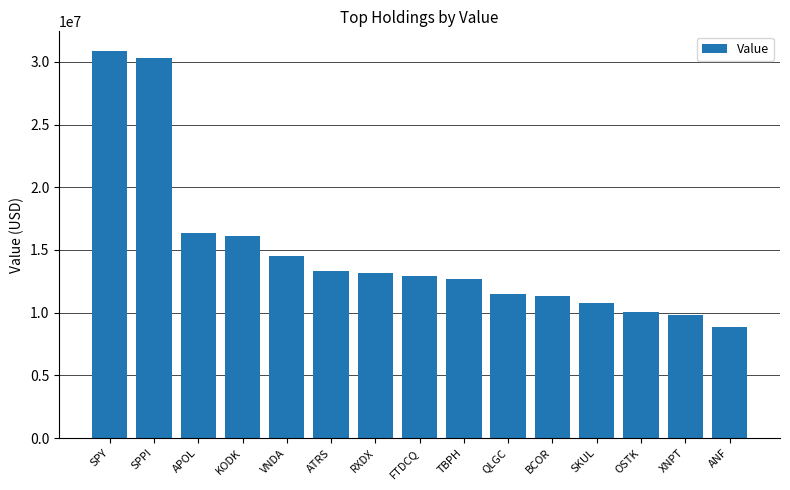

Reading left to right, list all the values displayed in this chart.

30884000	30342000	16358000	16128000	14492000	13312000	13128000	12911000	12681000	11522000	11305000	10784000	10053000	9808000	8862000